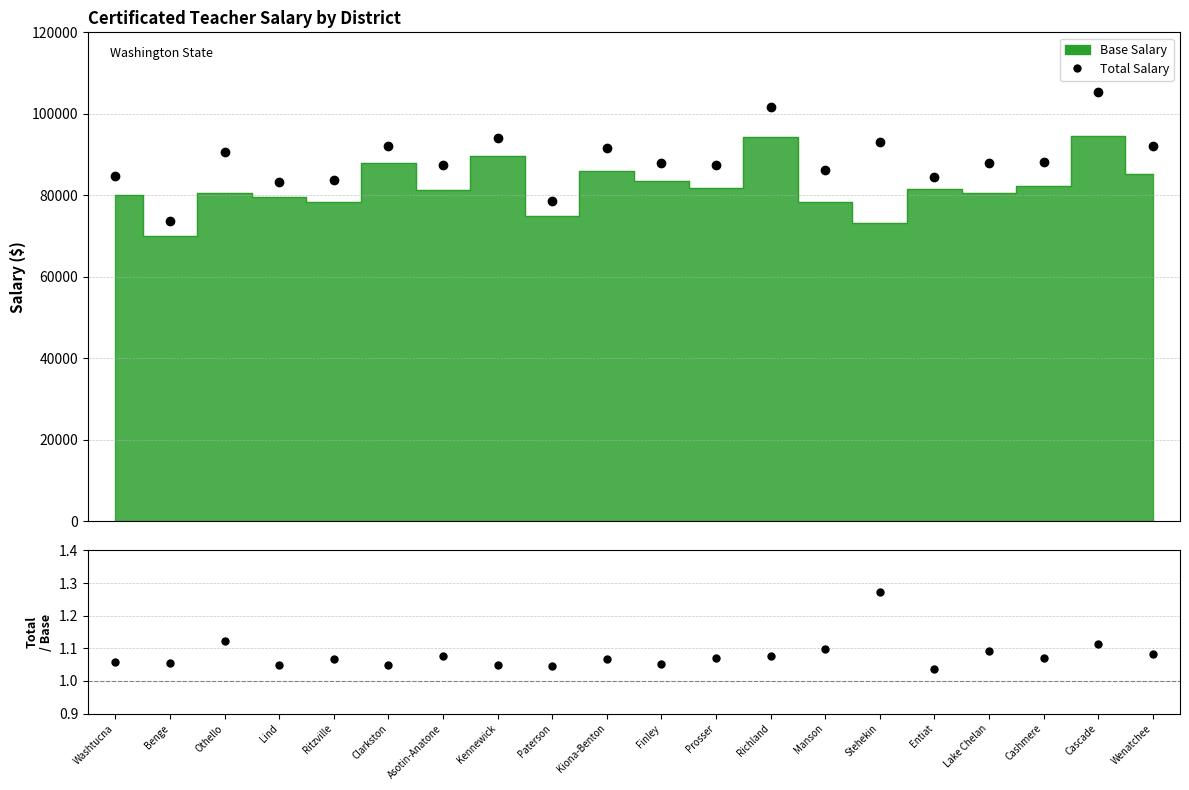

Does the chart display data point markers on the line(s)?

No